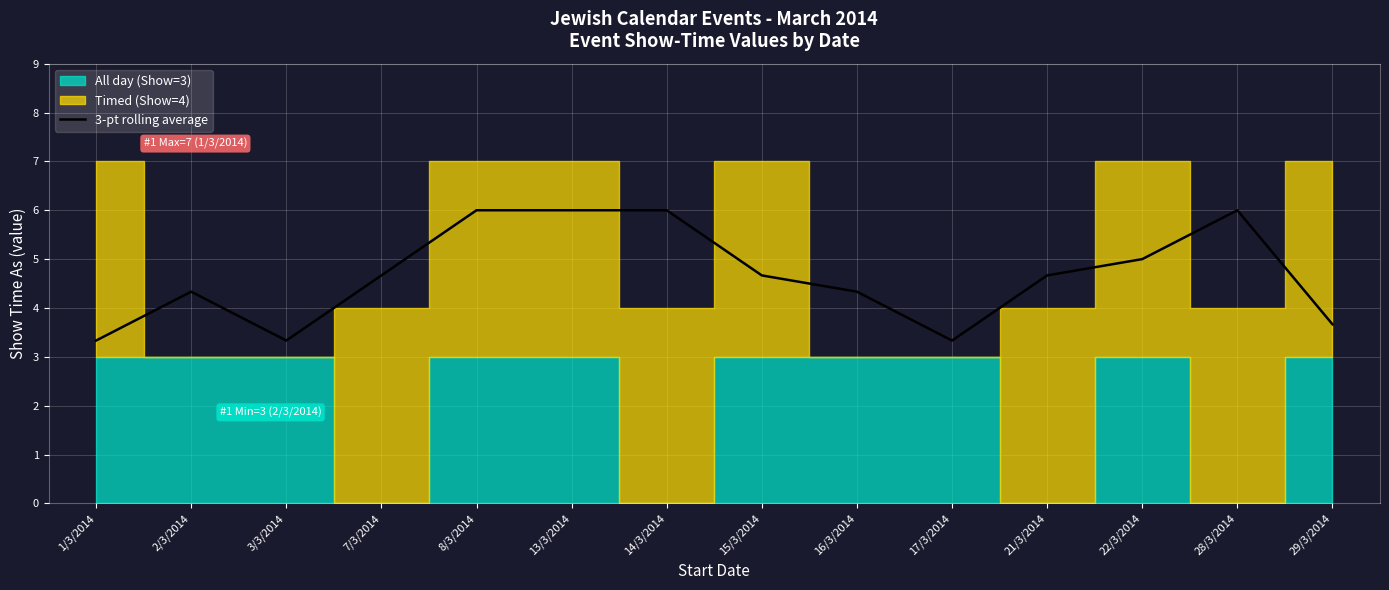

Reading left to right, list all the values displayed in this chart.

3.3	4.3	3.3	4.7	6.0	6.0	6.0	4.7	4.3	3.3	4.7	5.0	6.0	3.7